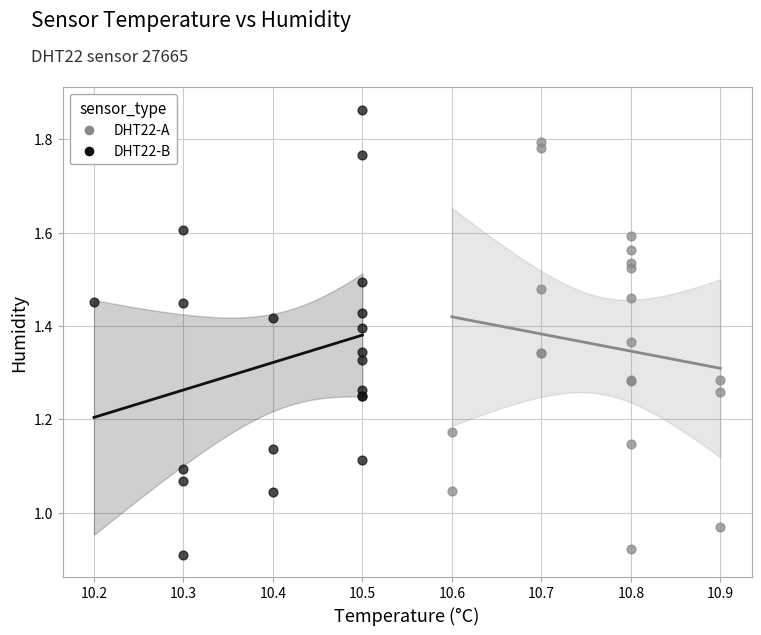

Which series contains the lowest Y value?

DHT22-B